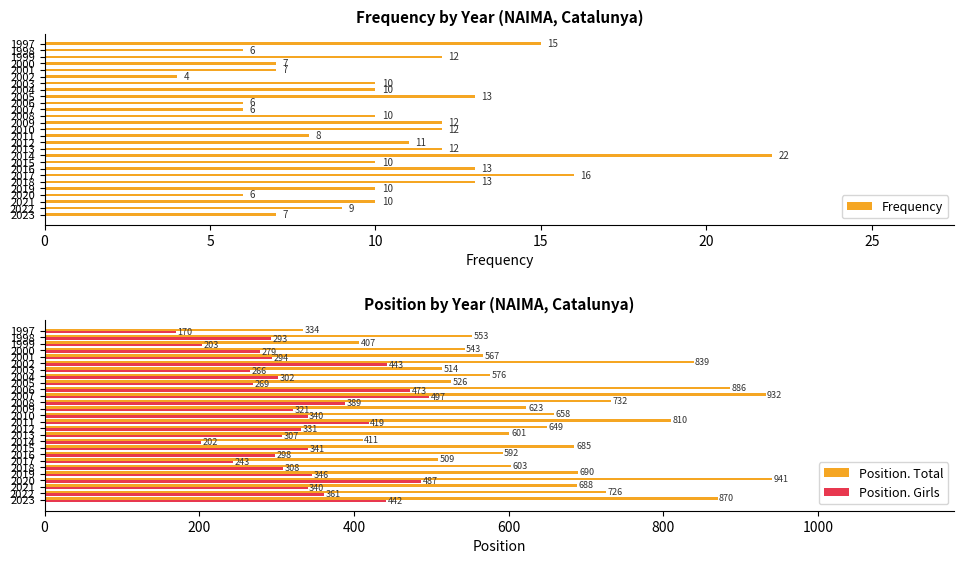

What is the difference between the second highest and second lowest values in the Position. Girls series?

285